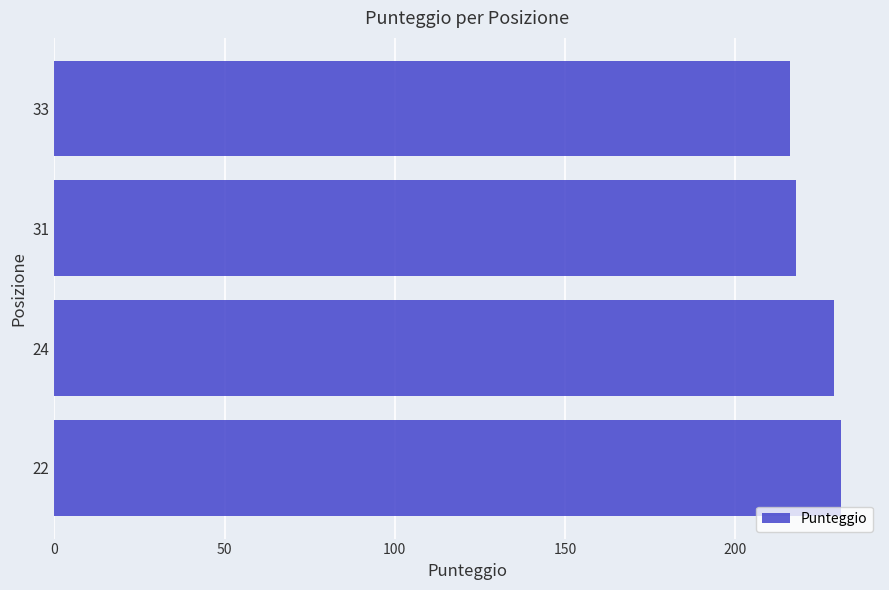

Rank the categories by value from lowest to highest.

33, 31, 24, 22